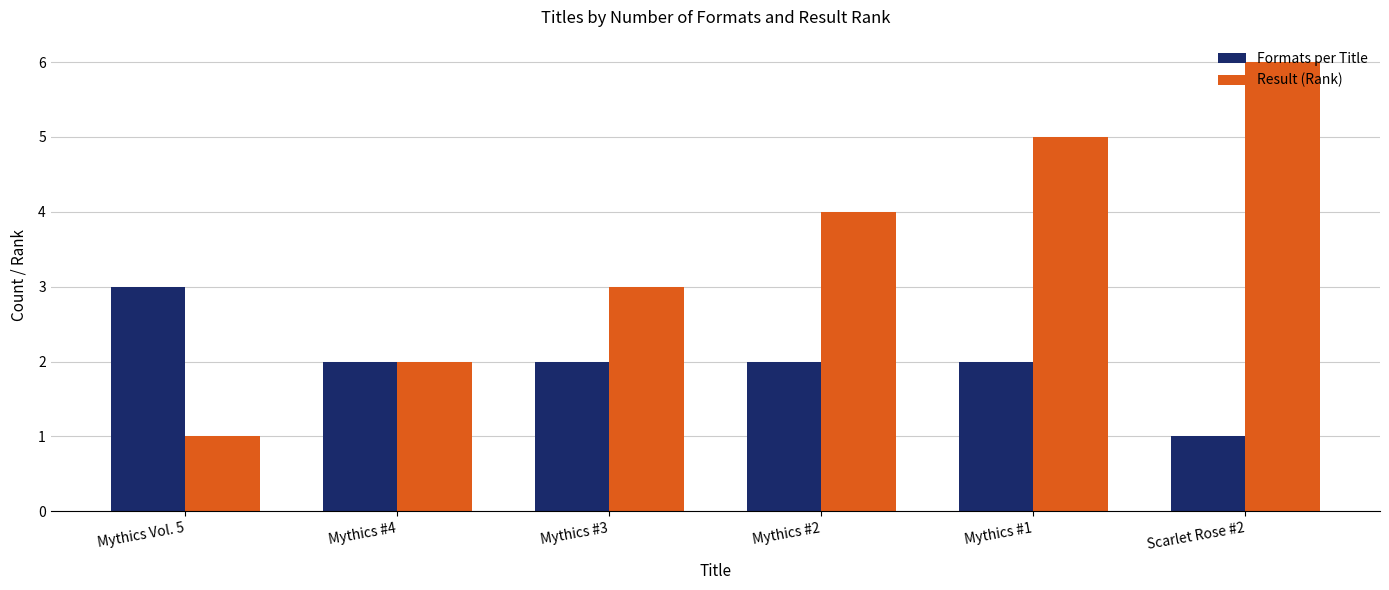

What is the average value of the Result (Rank) series?

4